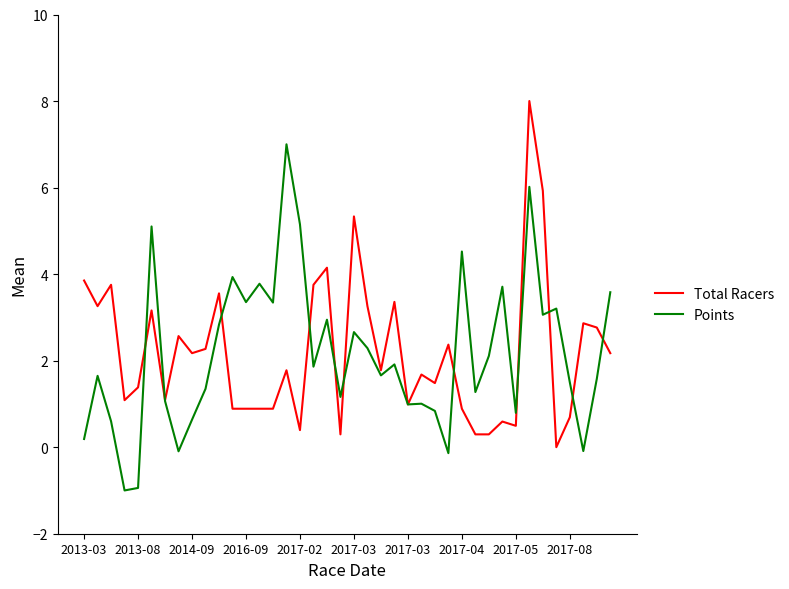

What is the minimum value for Points?

-1.0